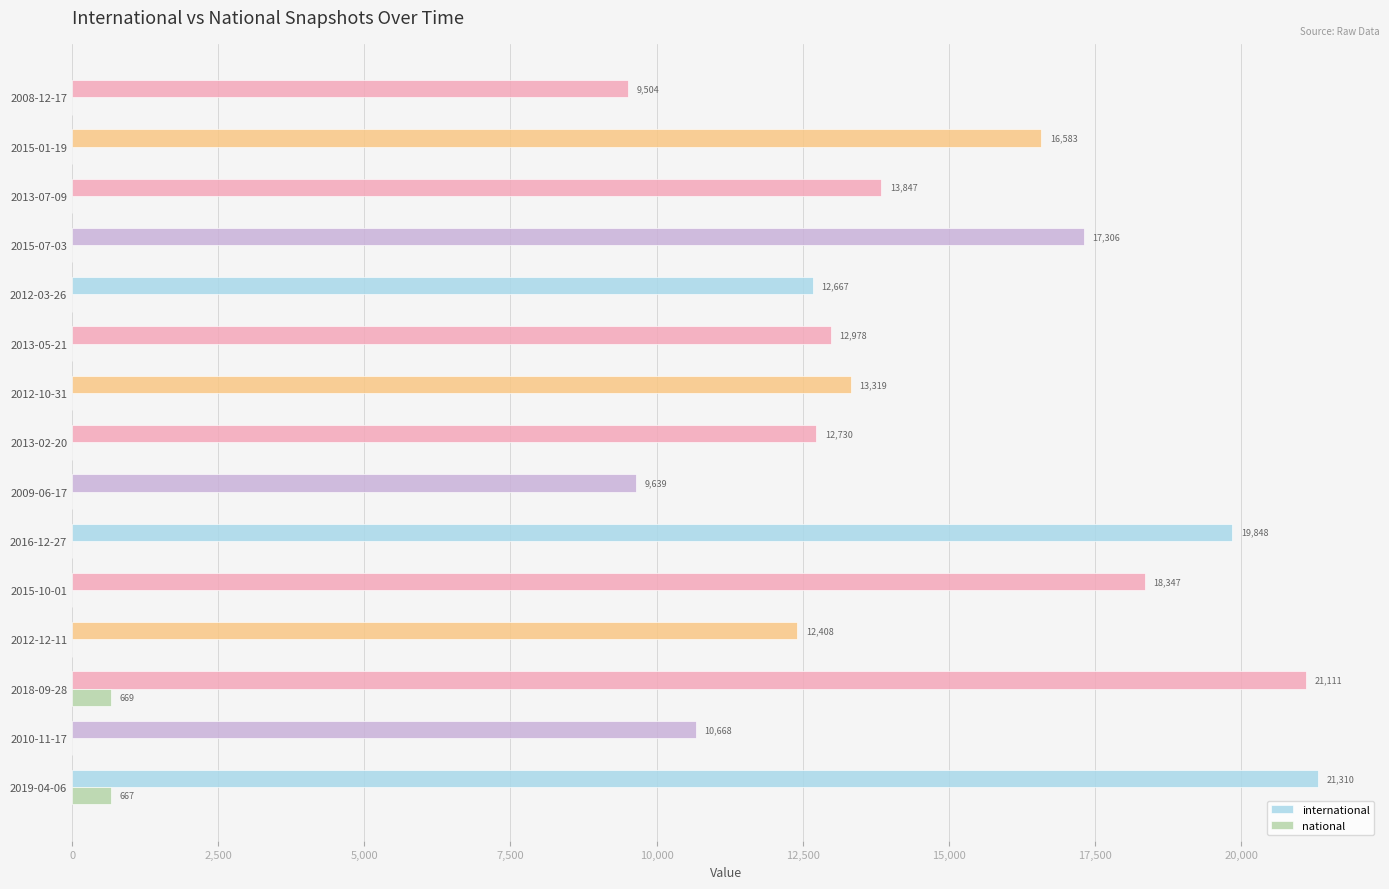

Between 2012-03-26 and 2013-07-09, which series saw the biggest shift?

international